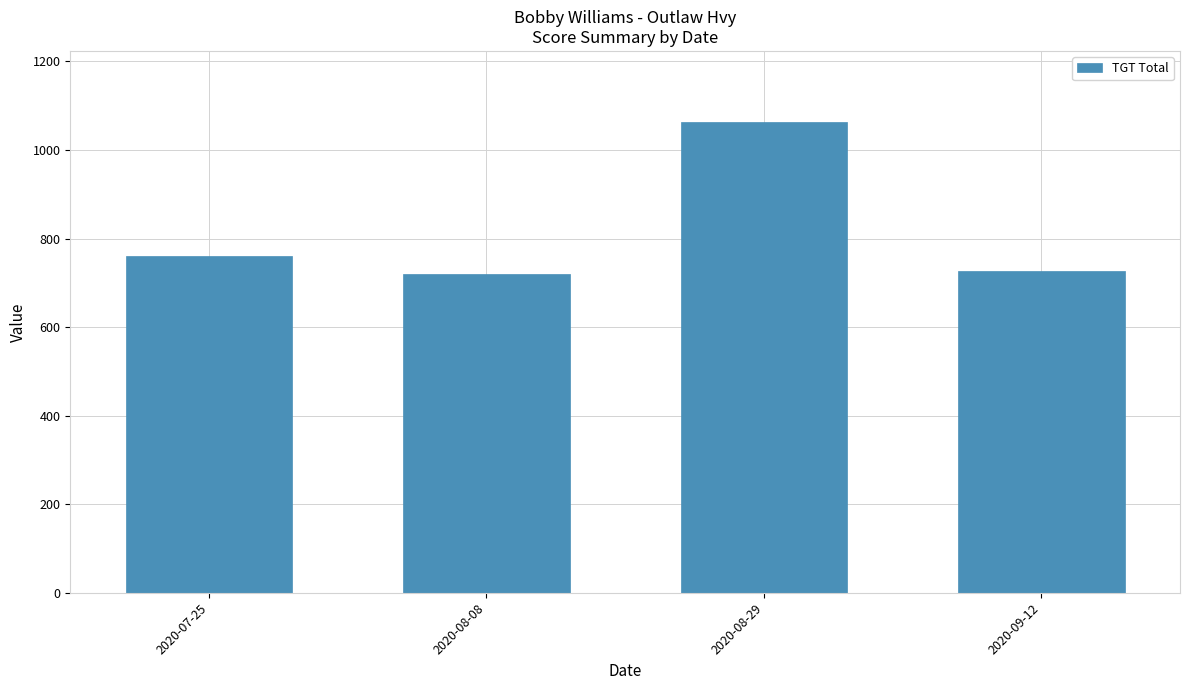

Is it true that the value at 2020-09-12 is 166.5?

False